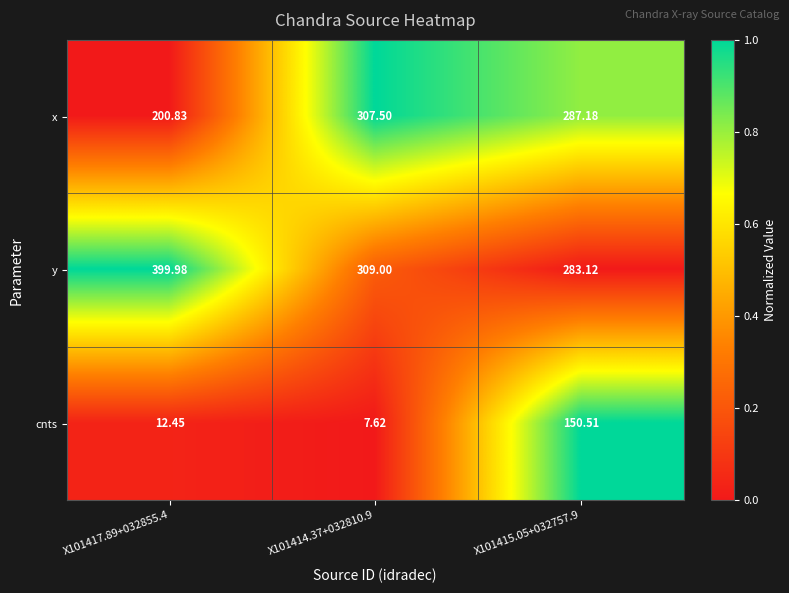

Which series changed the most between X101414.37+032810.9 and X101415.05+032757.9?

cnts